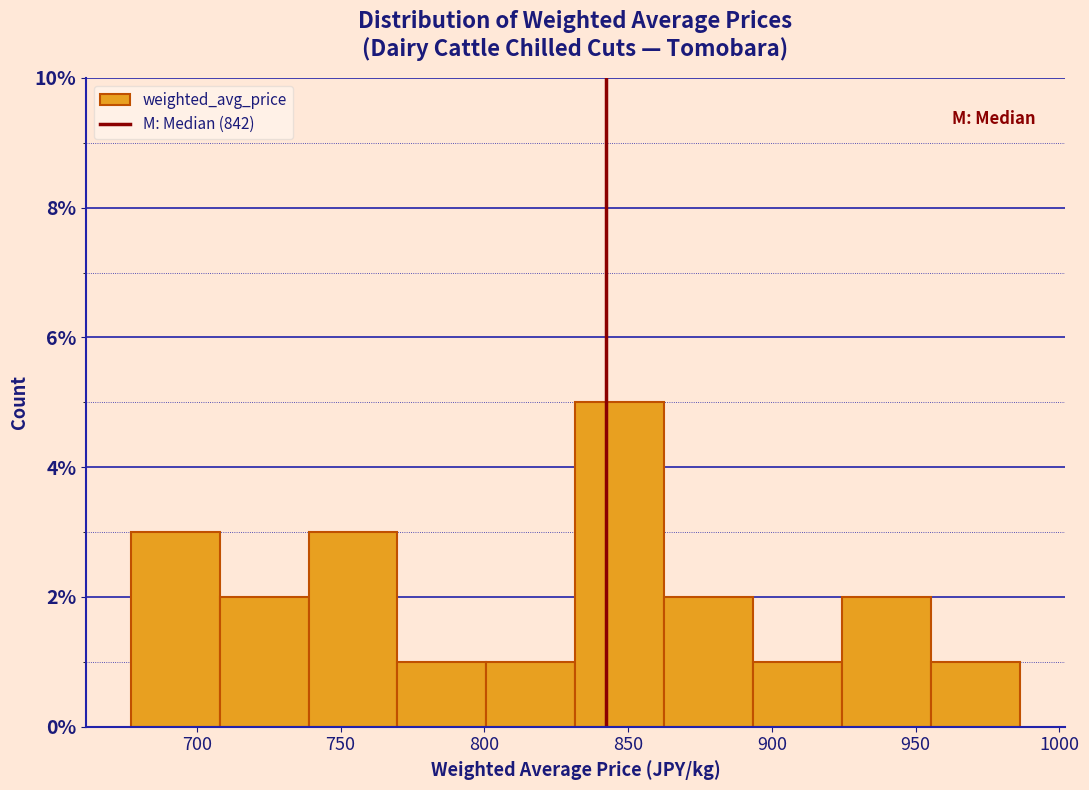

Which range on the x-axis has the tallest bar?

830 to 865